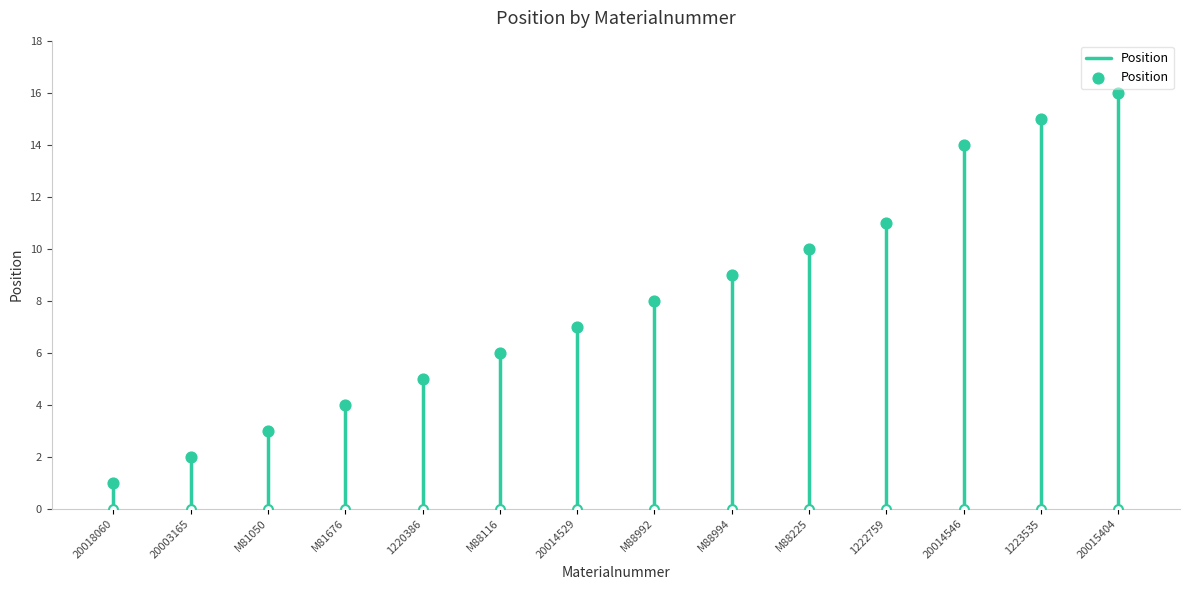

Which has a higher value, M81676 or 20014529?

20014529